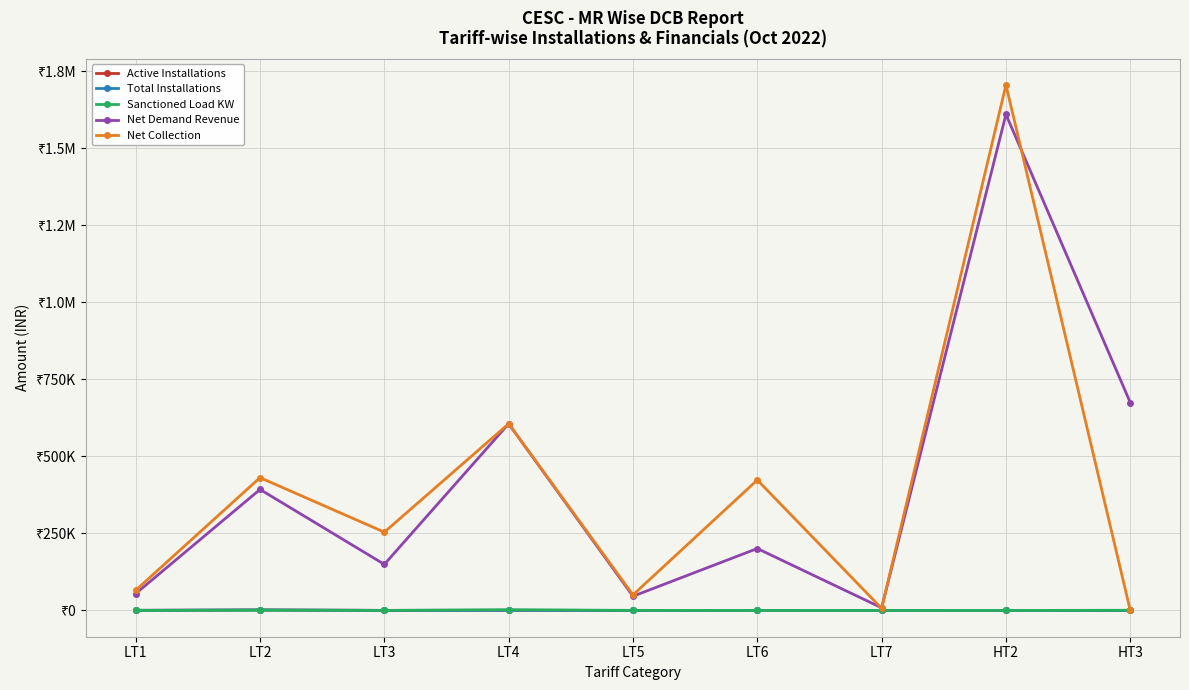

Is this an area chart (filled region under the line)?

No